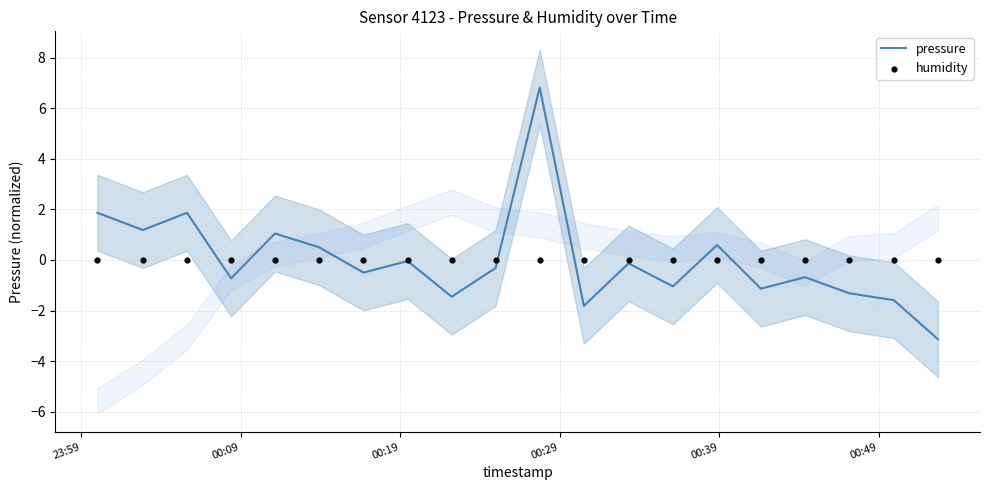

Which series has the widest spread of Y values?

pressure